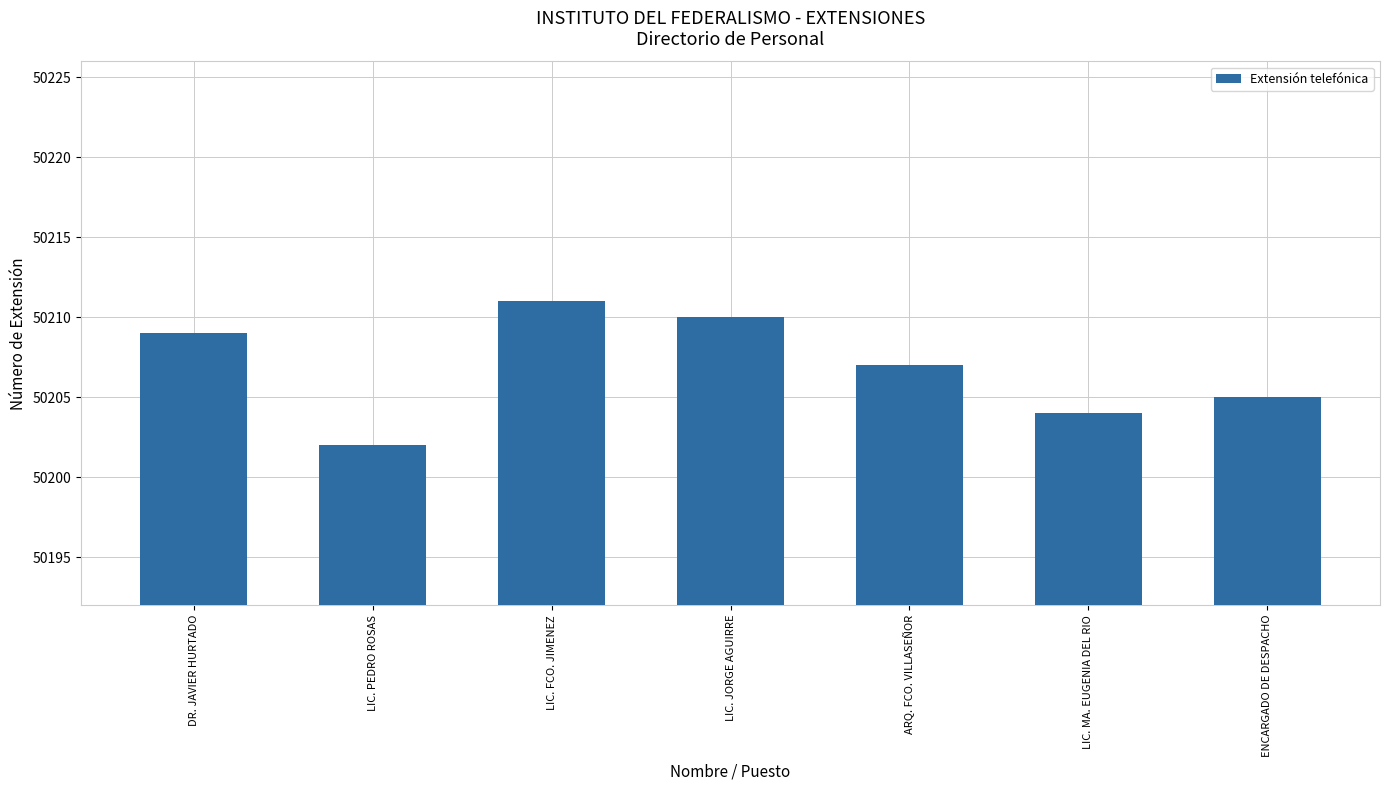

Where does the data first go above 50207?

DR. JAVIER HURTADO